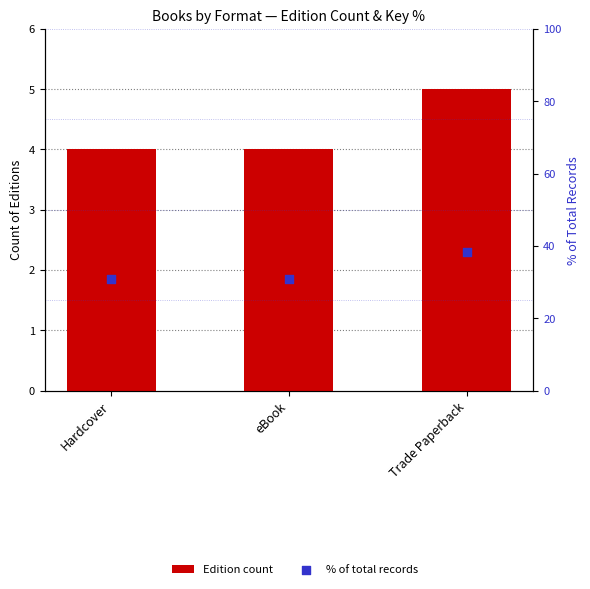

At how many categories does at least one series exceed 35?

1